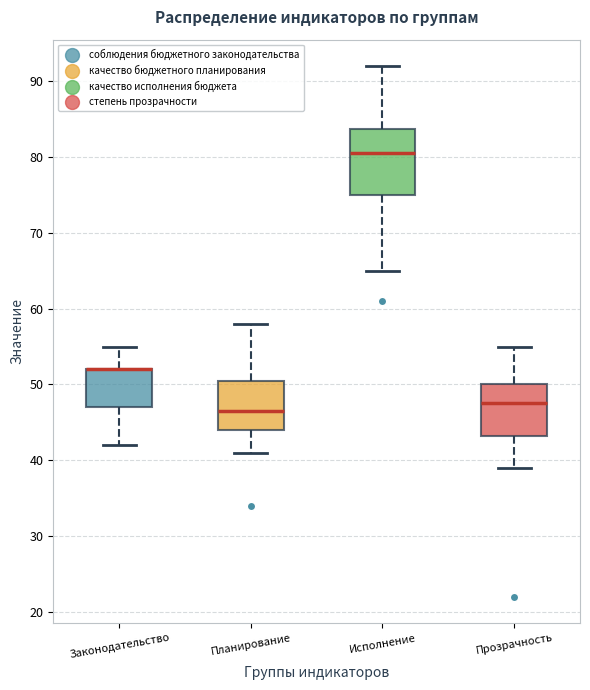

Where is the upper edge of the box for Прозрачность on the y-axis? The values are not printed on the chart, so give them approximately, as read against the axis.

50